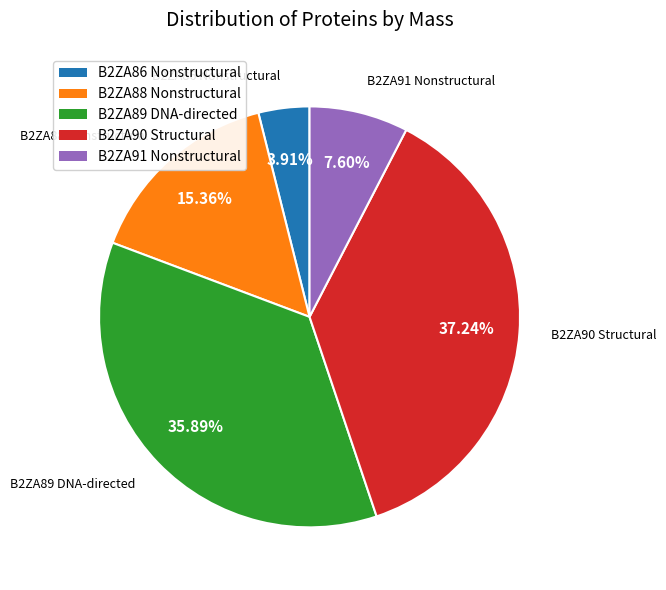

Is there a majority slice in this chart?

No